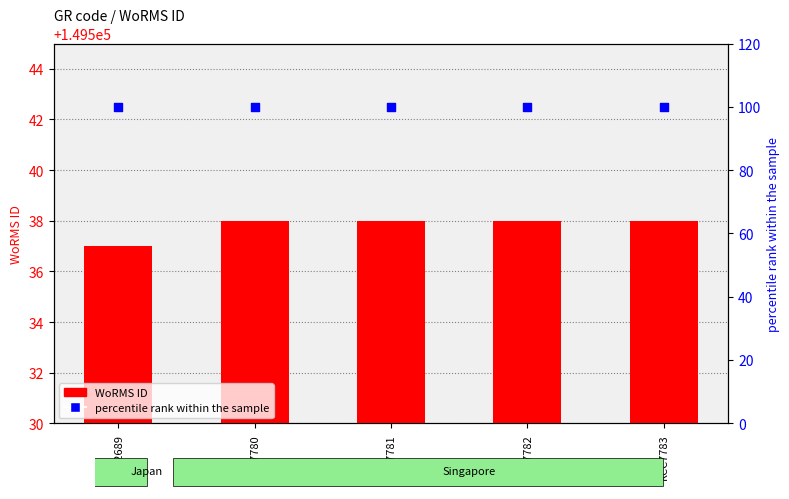

At how many categories does at least one series exceed 41819?

5